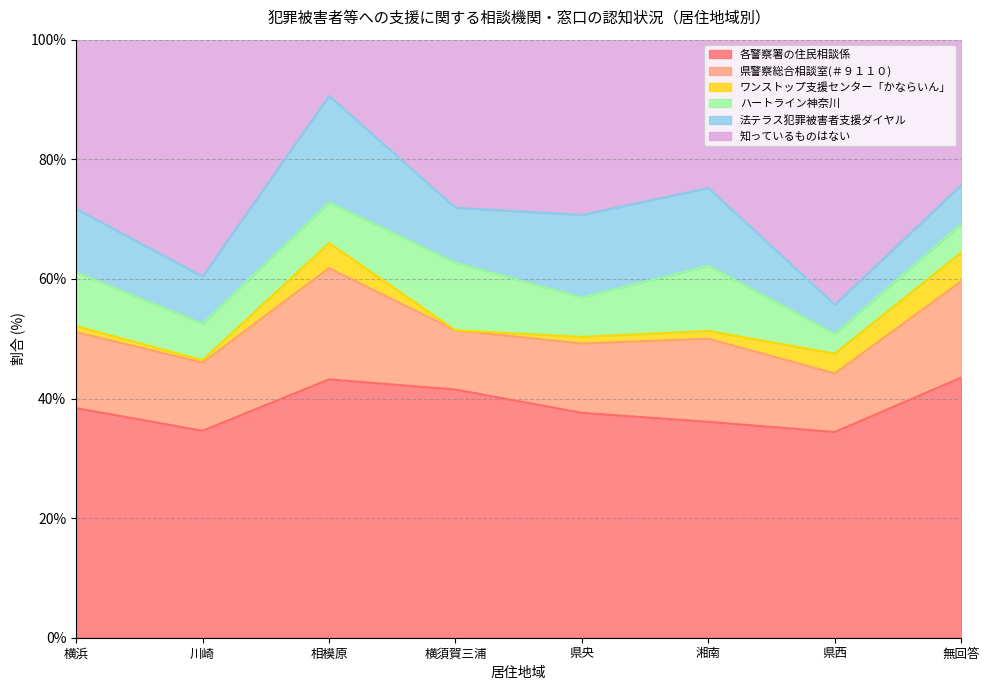

What is the difference between the second highest and minimum values in the ハートライン神奈川 series?

7.6